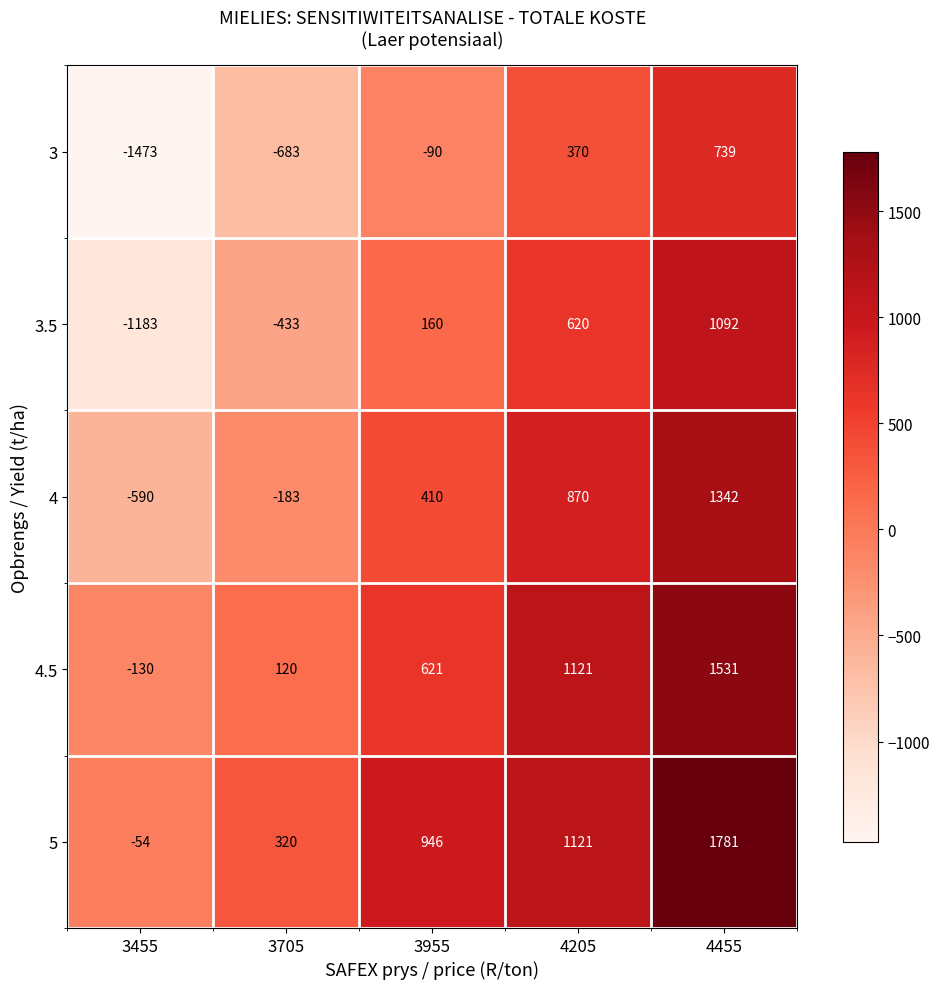

Which series has the widest spread of values?

3.5